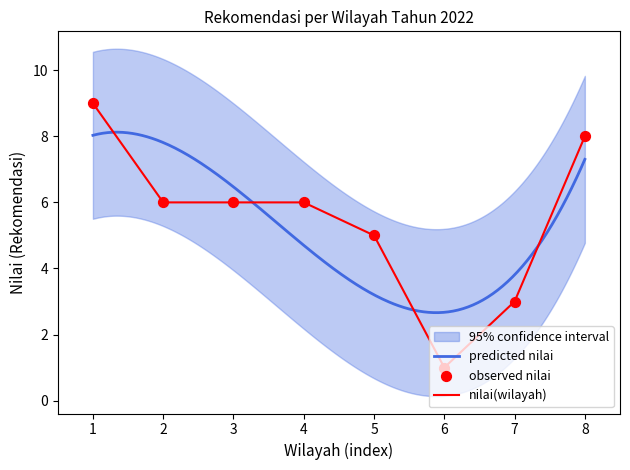

Is it true that nilai(wilayah) equals 1 at 7?

False